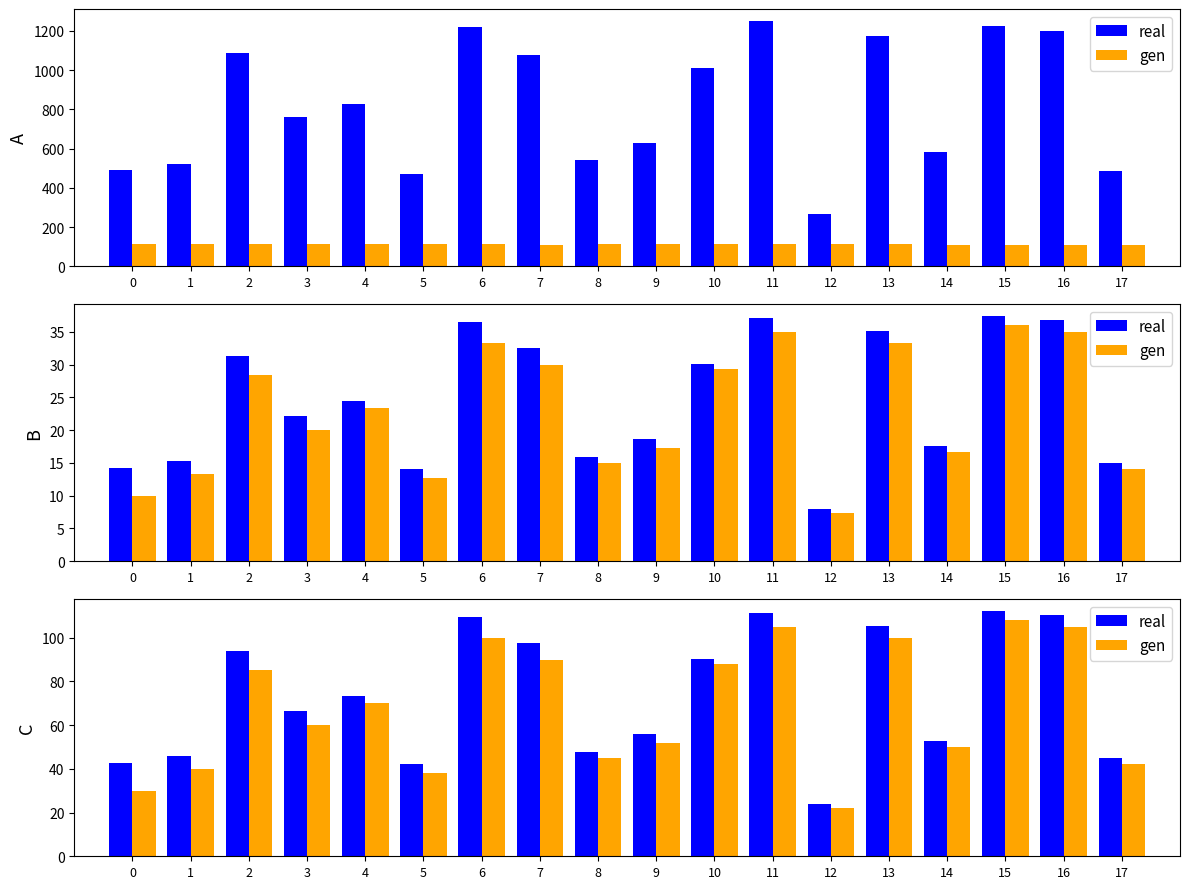

Rank the categories by real value from lowest to highest.

12, 5, 0, 17, 1, 8, 14, 9, 3, 4, 10, 2, 7, 13, 6, 16, 11, 15